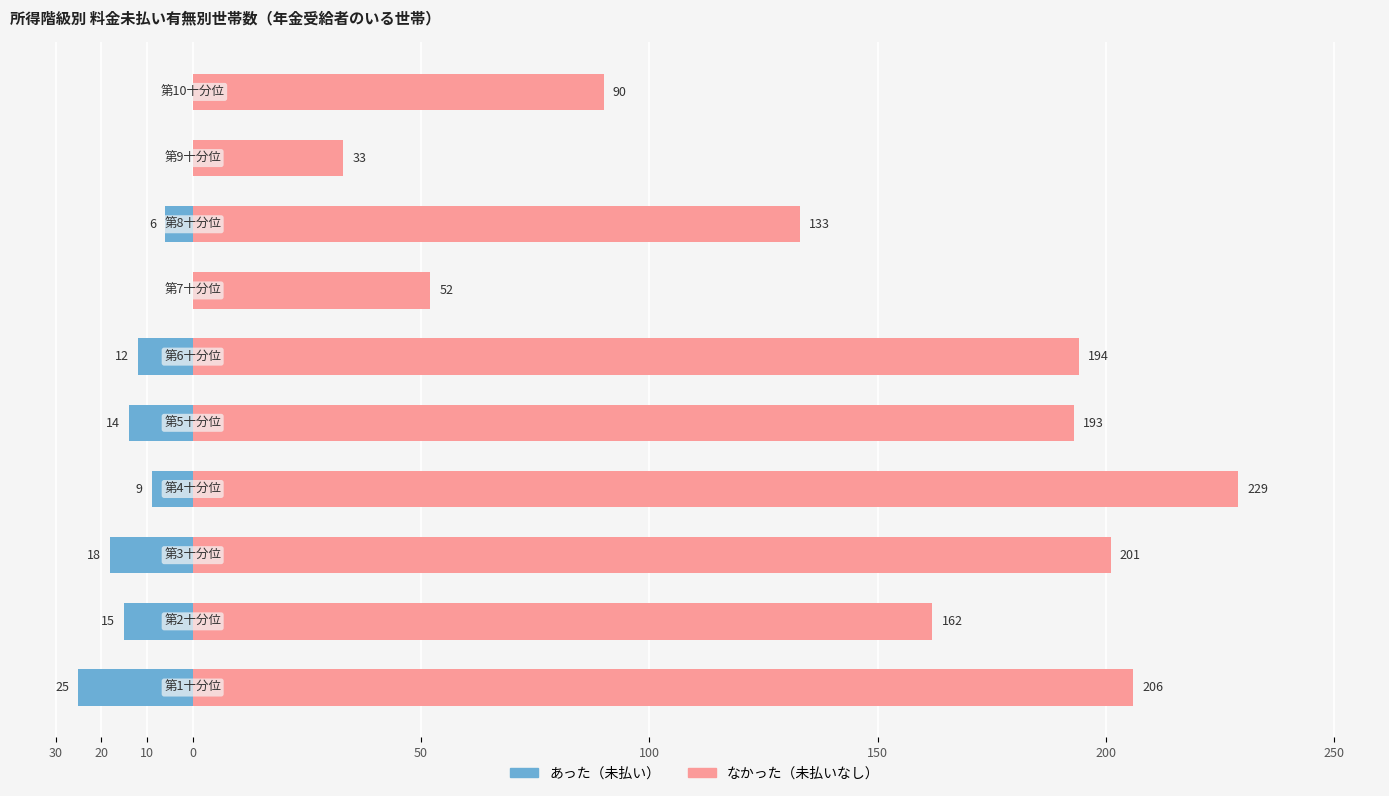

The なかった series shows 194 at 100. True or false?

True